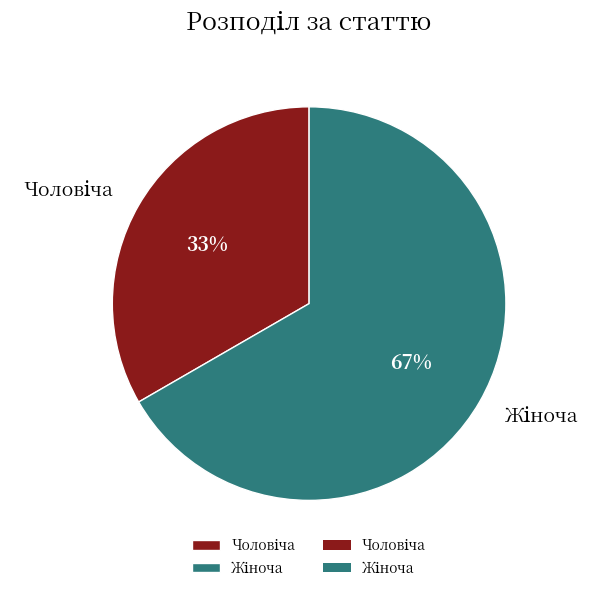

To the nearest percent, what is the average slice percentage?

50%